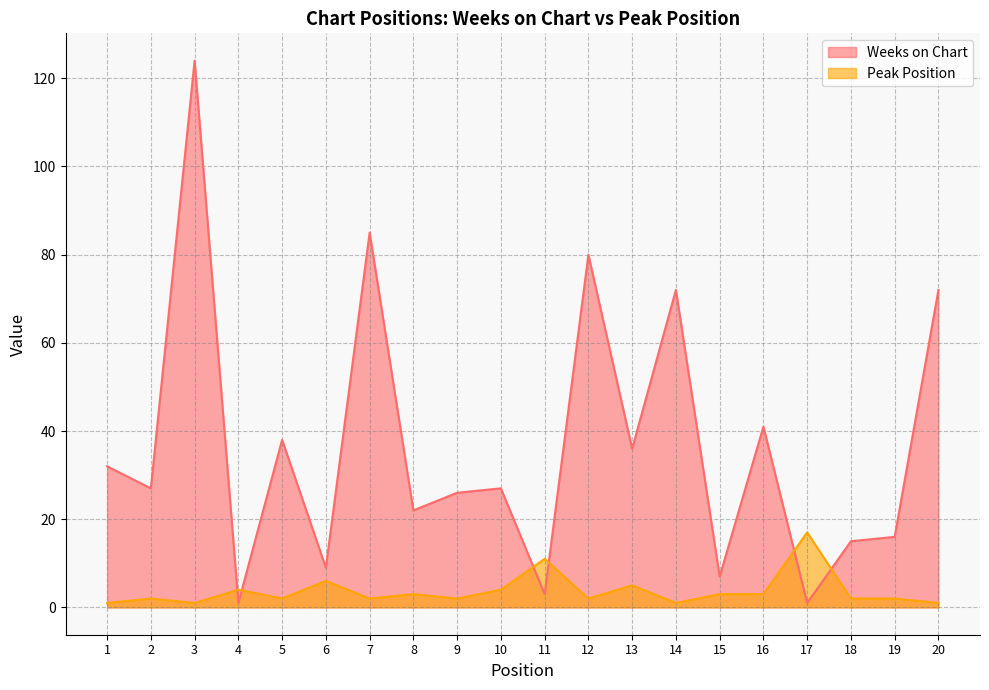

Reading left to right, list all the values displayed in this chart.

Weeks on Chart: 32	27	124	1	38	9	85	22	26	27	3	80	36	72	7	41	1	15	16	72
Peak Position: 1	2	1	4	2	6	2	3	2	4	11	2	5	1	3	3	17	2	2	1